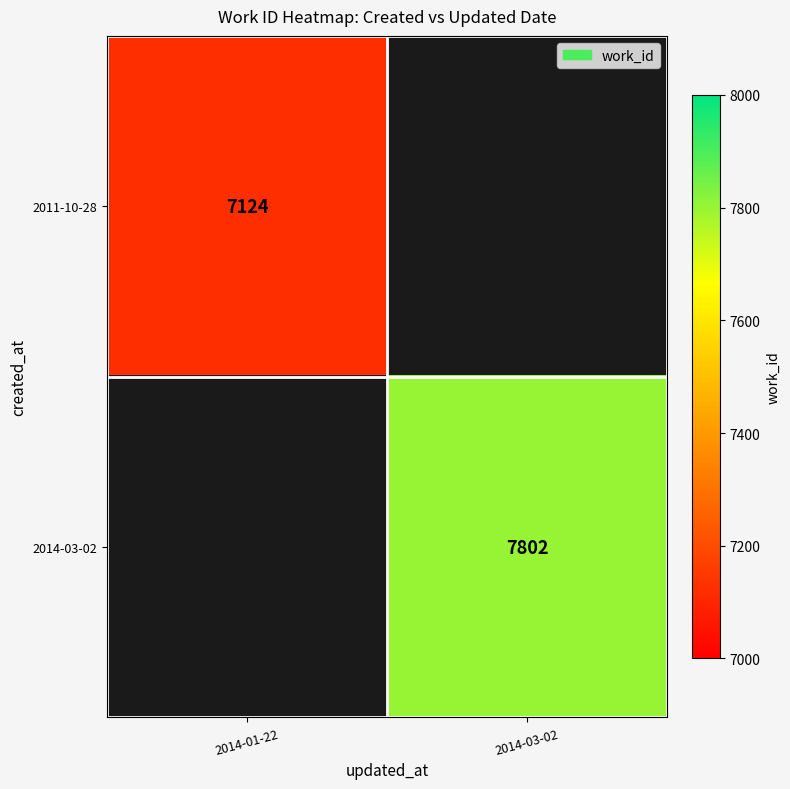

Is it true that 2011-10-28 equals 7124 at 2014-01-22?

True